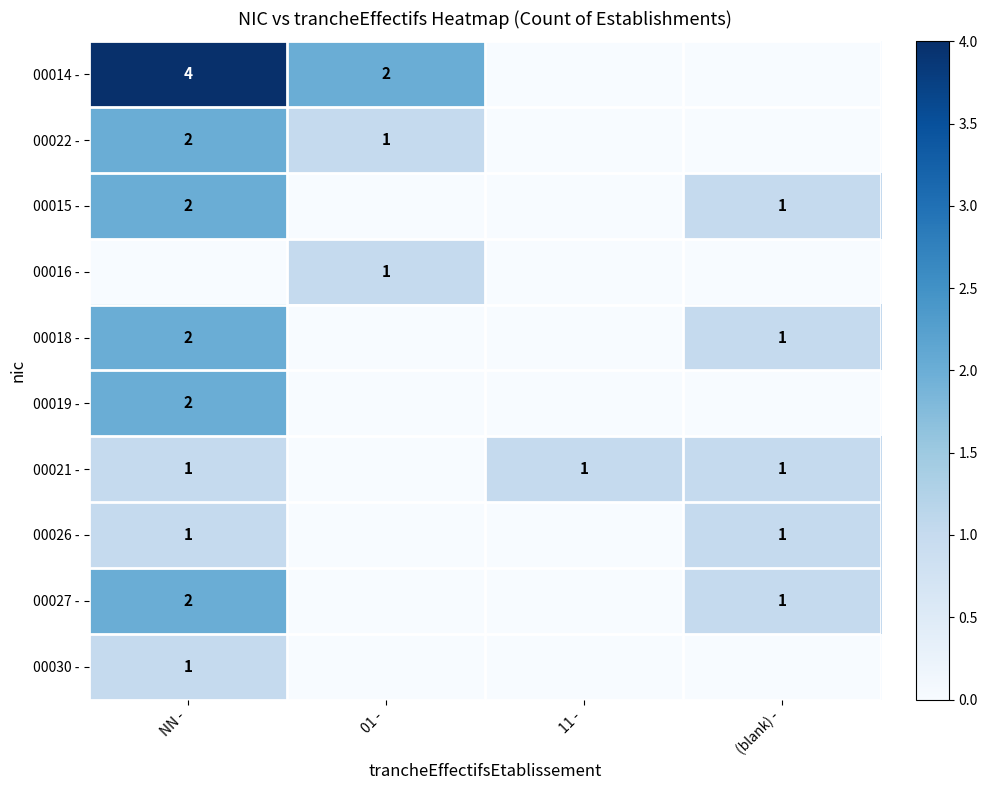

True or false: 00018 - has a value of 2 at (blank) -.

False